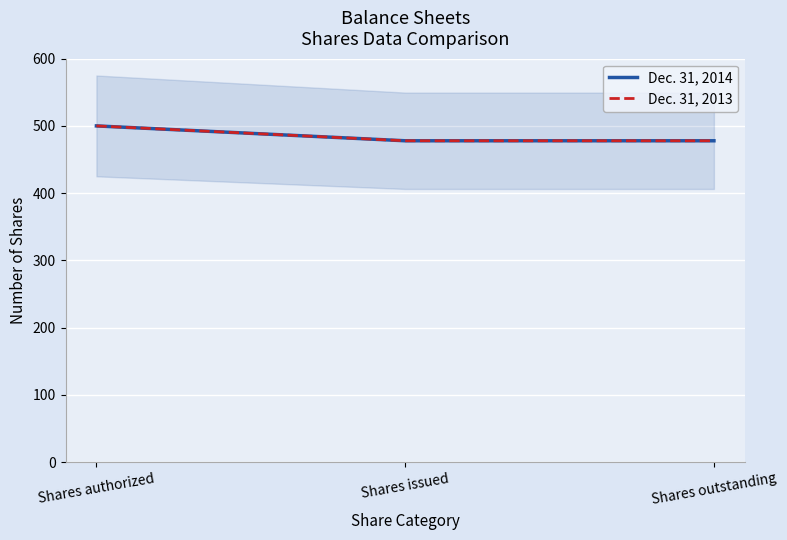

What is the label of the 1st point from the left?

Shares authorized